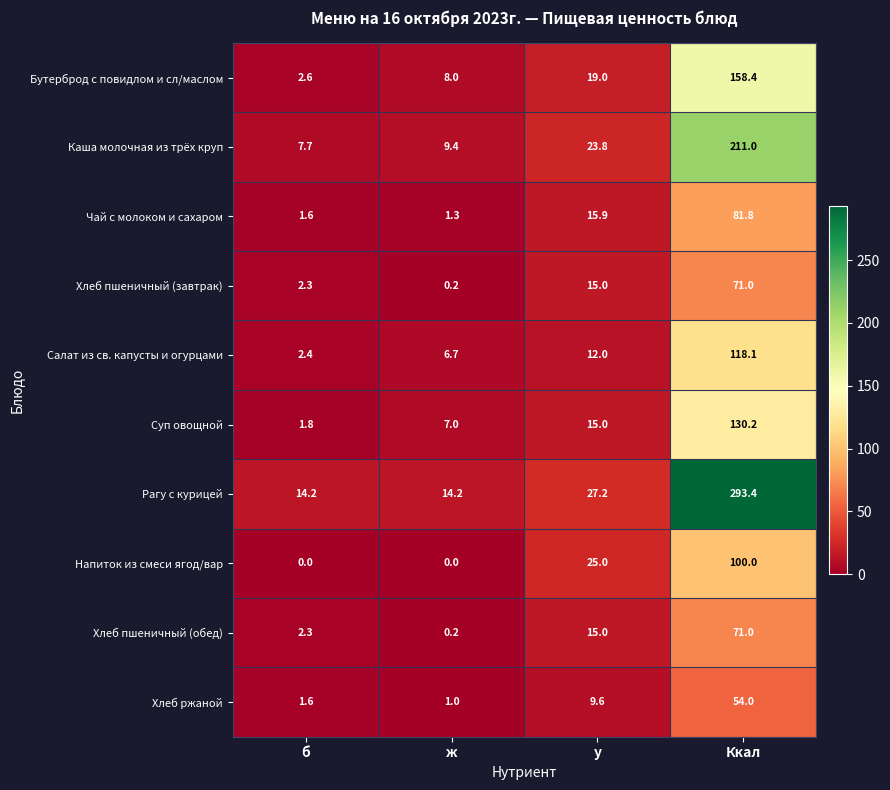

Between б and у, which series saw the biggest shift?

Напиток из смеси ягод/вар